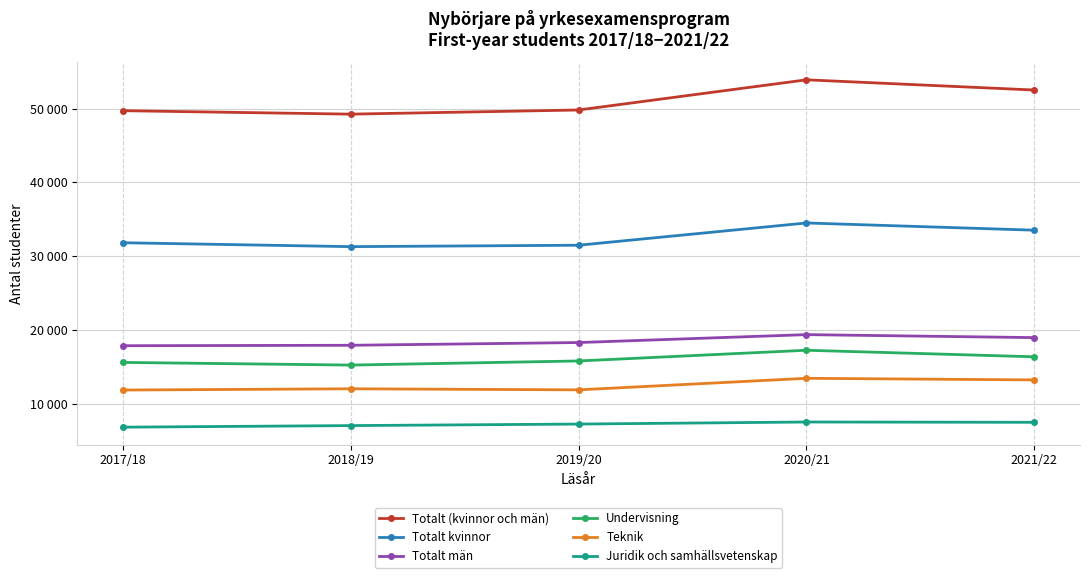

At 2019/20, list the series in order from smallest to largest.

Juridik och samhällsvetenskap, Teknik, Undervisning, Totalt män, Totalt kvinnor, Totalt (kvinnor och män)